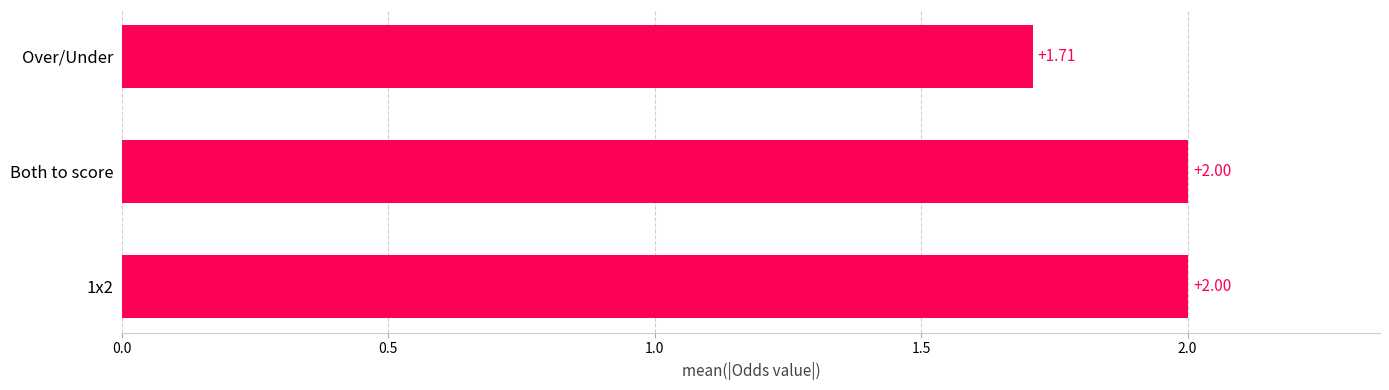

Are the bars grouped side by side (vs. stacked)?

No